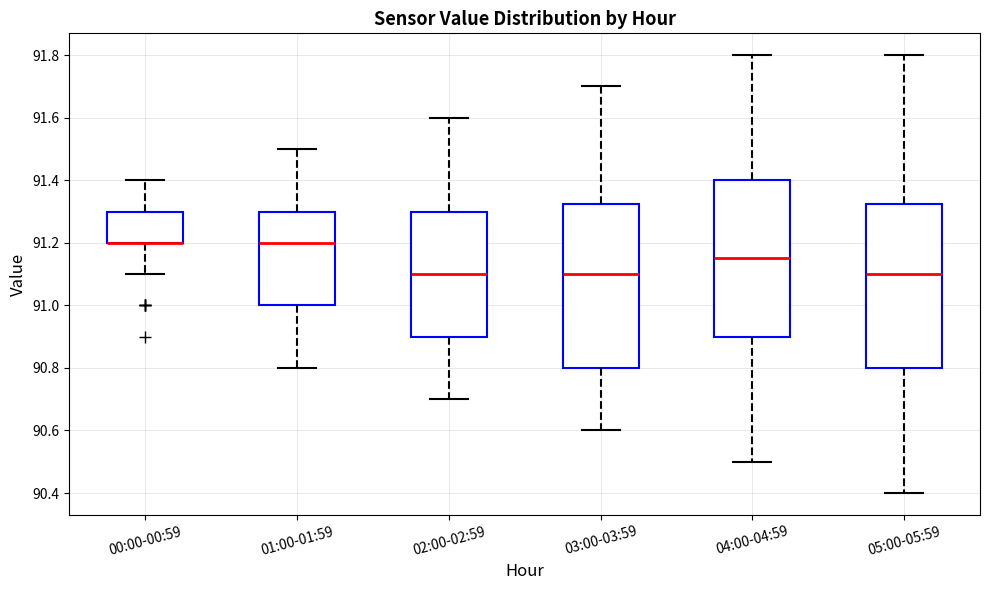

Reading left to right, read every box against the y-axis: the position of its median line, the range the box covers, and the ends of its whiskers. The values are not printed on the chart, so give them approximately, as read against the axis.

00:00-00:59: median 91.20 (drawn on the box's lower edge), box 91.20 to 91.30, whiskers 91.10 to 91.40
01:00-01:59: median 91.20, box 91.00 to 91.30, whiskers 90.80 to 91.50
02:00-02:59: median 91.10, box 90.90 to 91.30, whiskers 90.70 to 91.60
03:00-03:59: median 91.10, box 90.80 to 91.32, whiskers 90.60 to 91.70
04:00-04:59: median 91.16, box 90.90 to 91.40, whiskers 90.50 to 91.80
05:00-05:59: median 91.10, box 90.80 to 91.32, whiskers 90.40 to 91.80